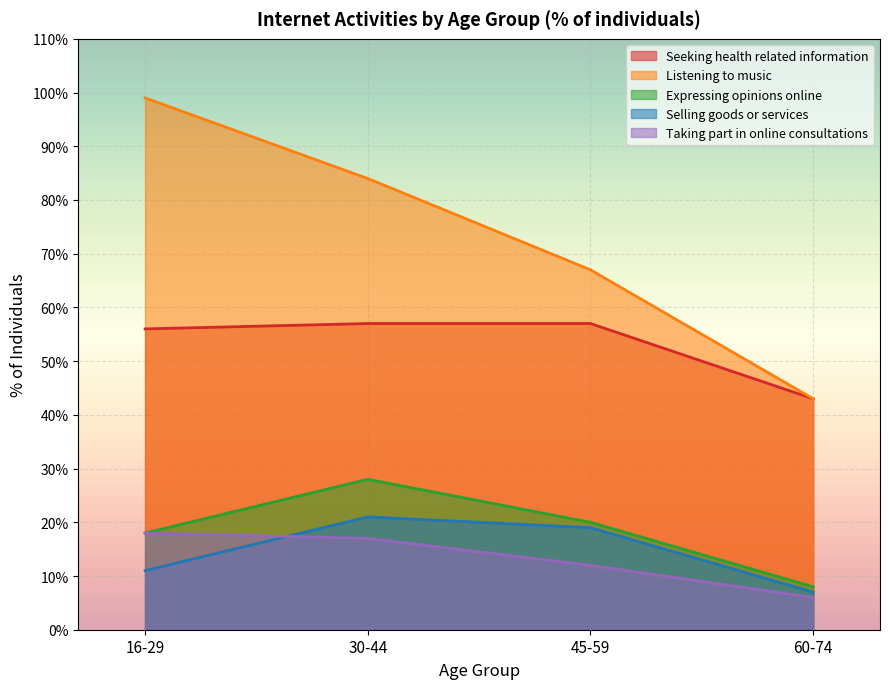

True or false: Seeking health related information and Listening to music cross at least once.

False